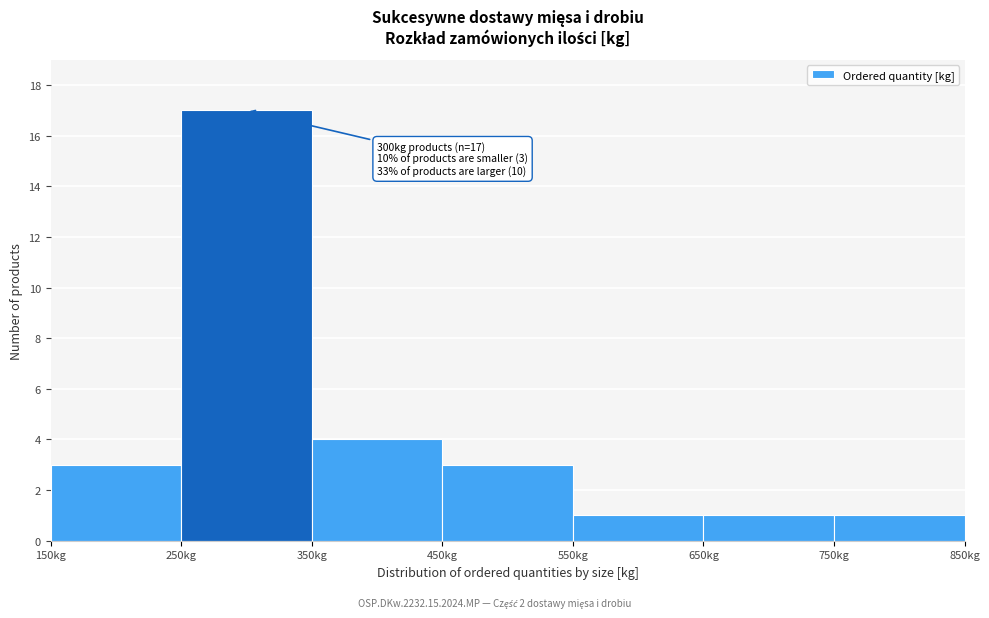

Which range on the x-axis has the tallest bar?

250 to 350